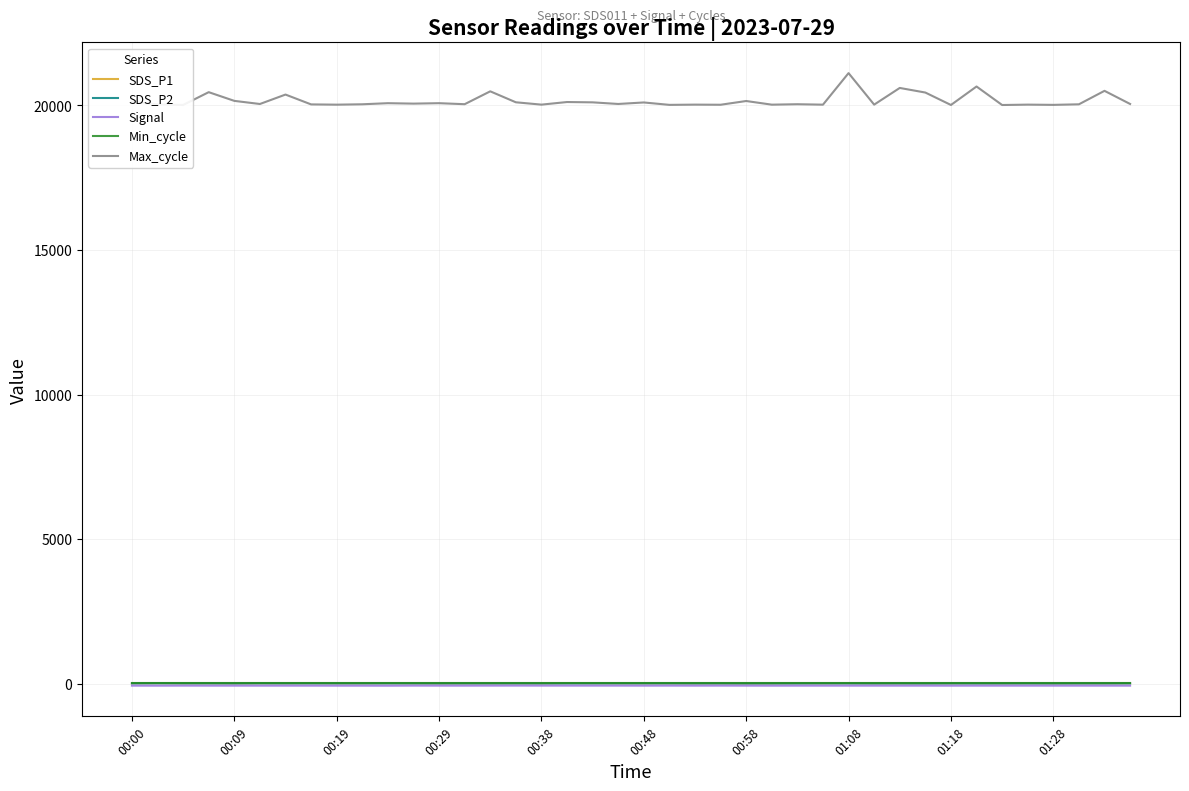

What is the maximum value shown in the chart?

21115.0